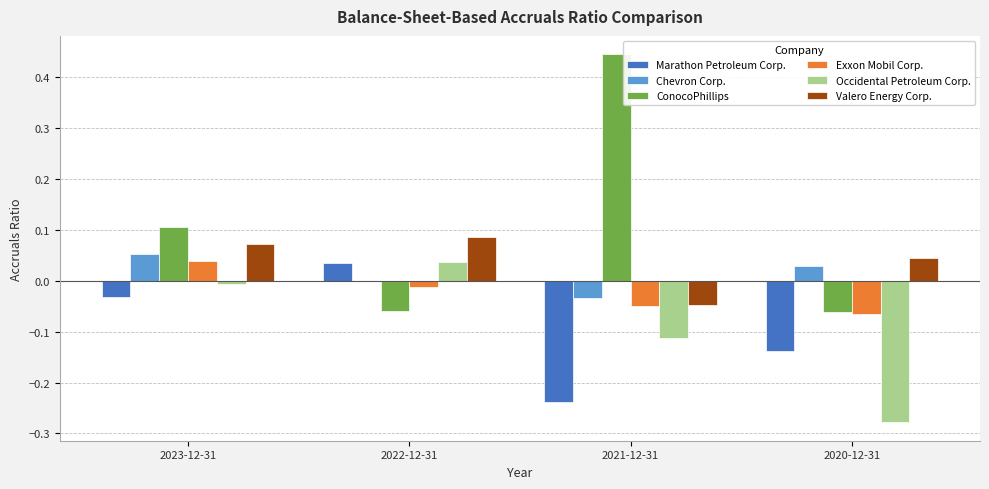

At which label does Occidental Petroleum Corp. reach its peak?

2022-12-31